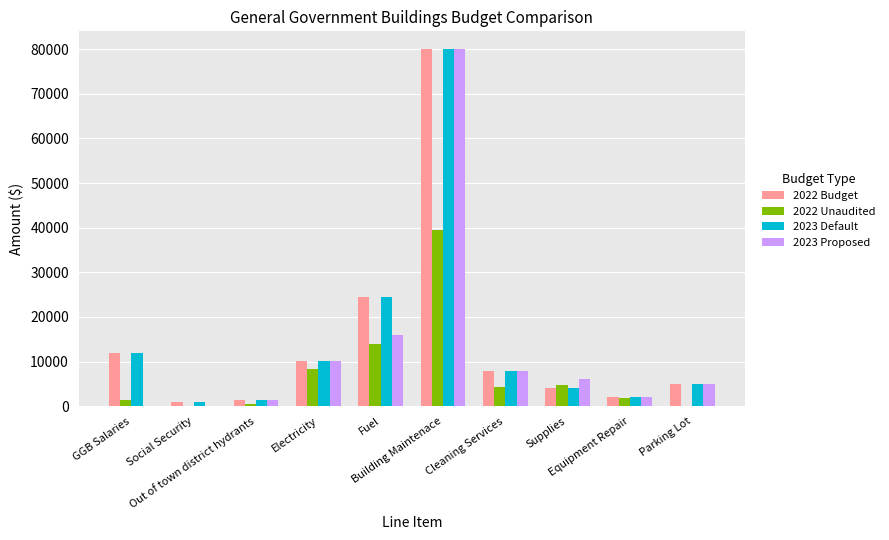

Which has a higher value, GGB Salaries or Electricity?

GGB Salaries